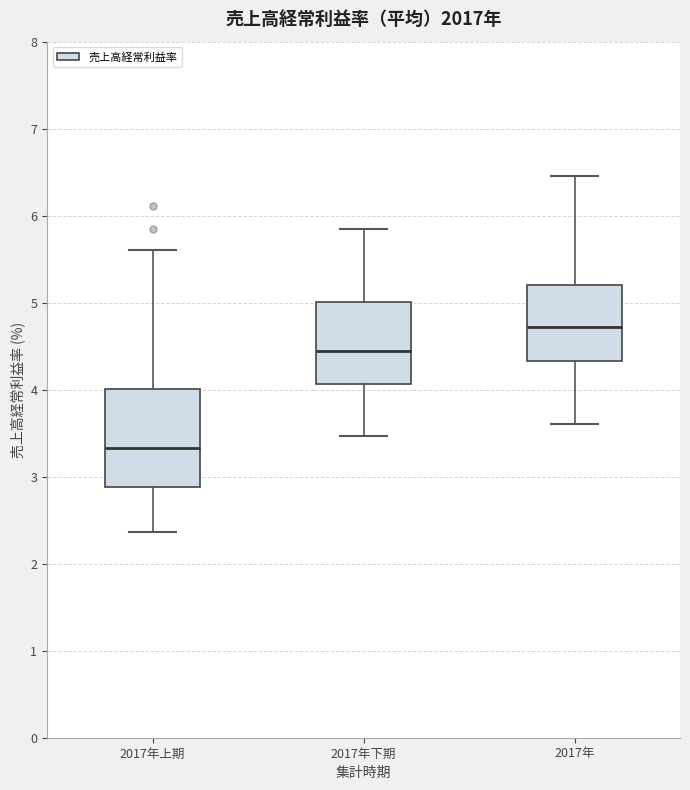

Where does the median line of the box for 2017年 sit on the y-axis? The values are not printed on the chart, so give them approximately, as read against the axis.

4.7